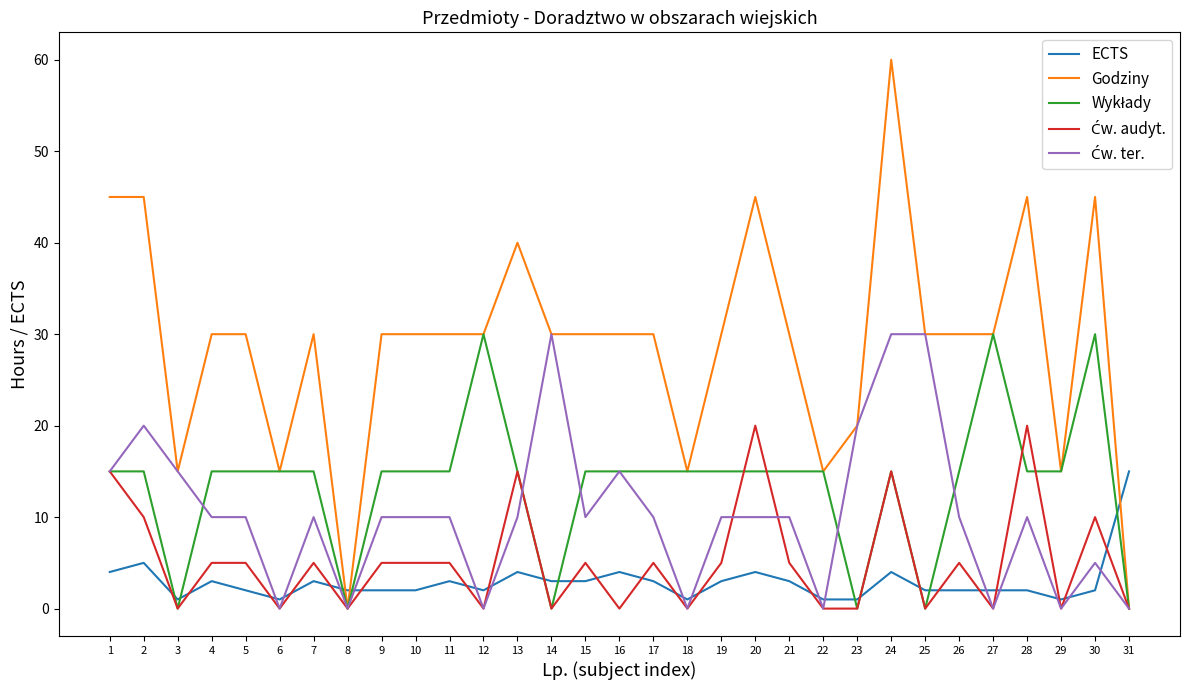

What is the highest value of the ECTS series?

15